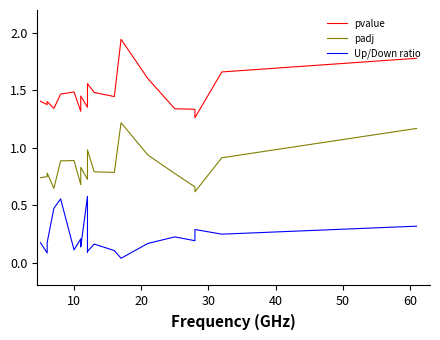

Rank the series by their maximum value, from lowest to highest.

Up/Down ratio, padj, pvalue